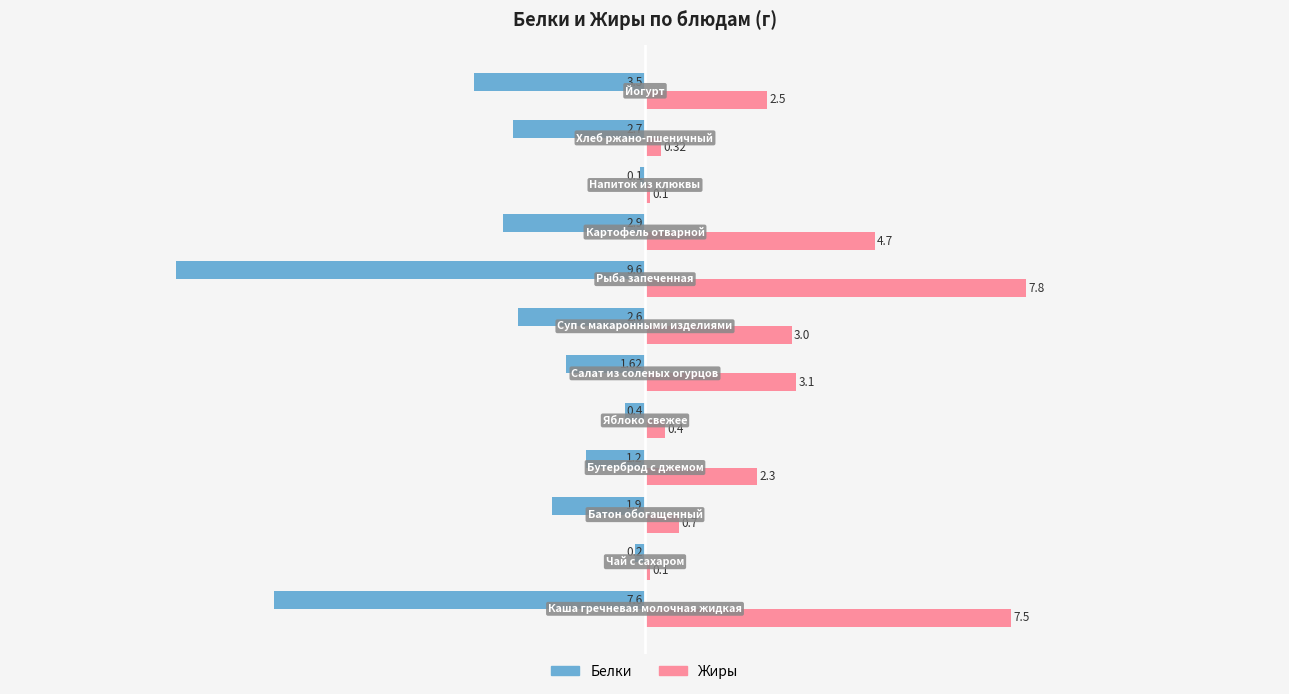

Which series has the largest range (max minus min)?

Белки